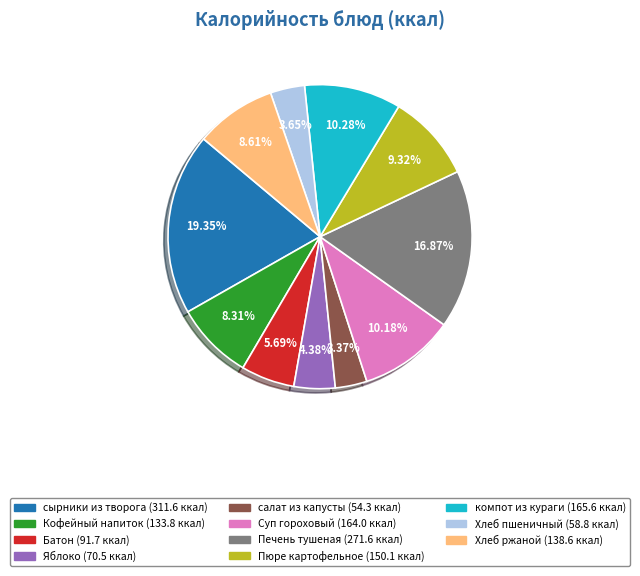

To the nearest percent, what percentage of the pie is салат из капусты?

3%